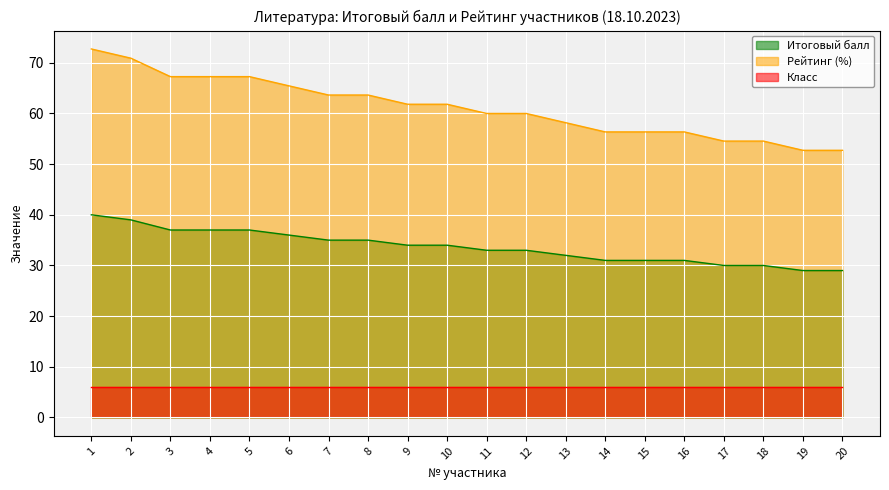

The value of Рейтинг (%) at 2 is 70.9. True or false?

True